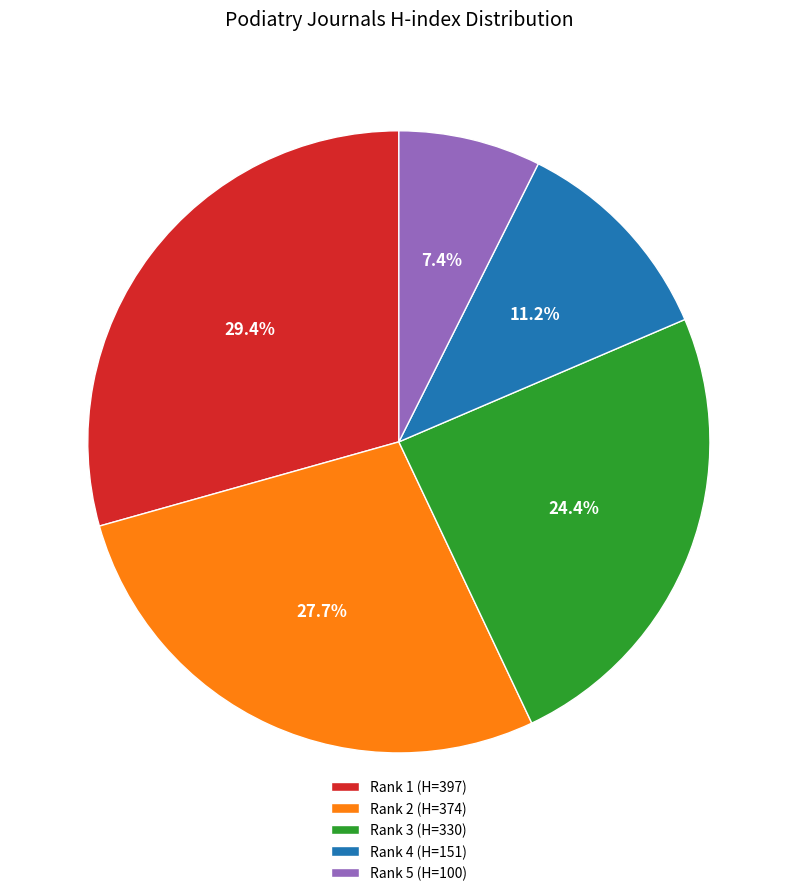

What is the ratio of the value at Rank 4 (H=151) to the value at Rank 5 (H=100)?

1.5